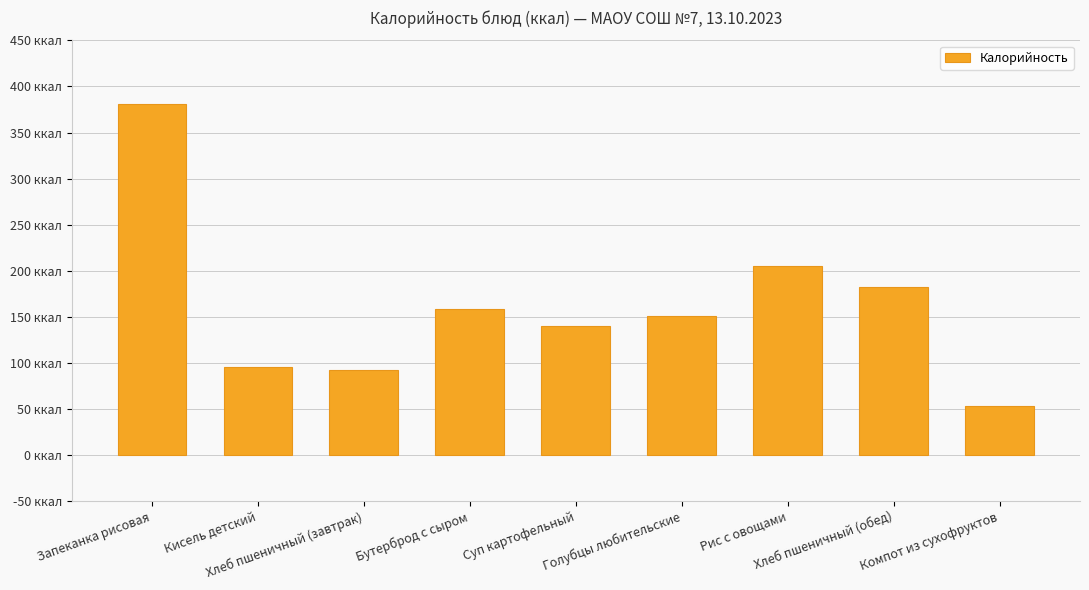

What is the smallest value displayed?

53